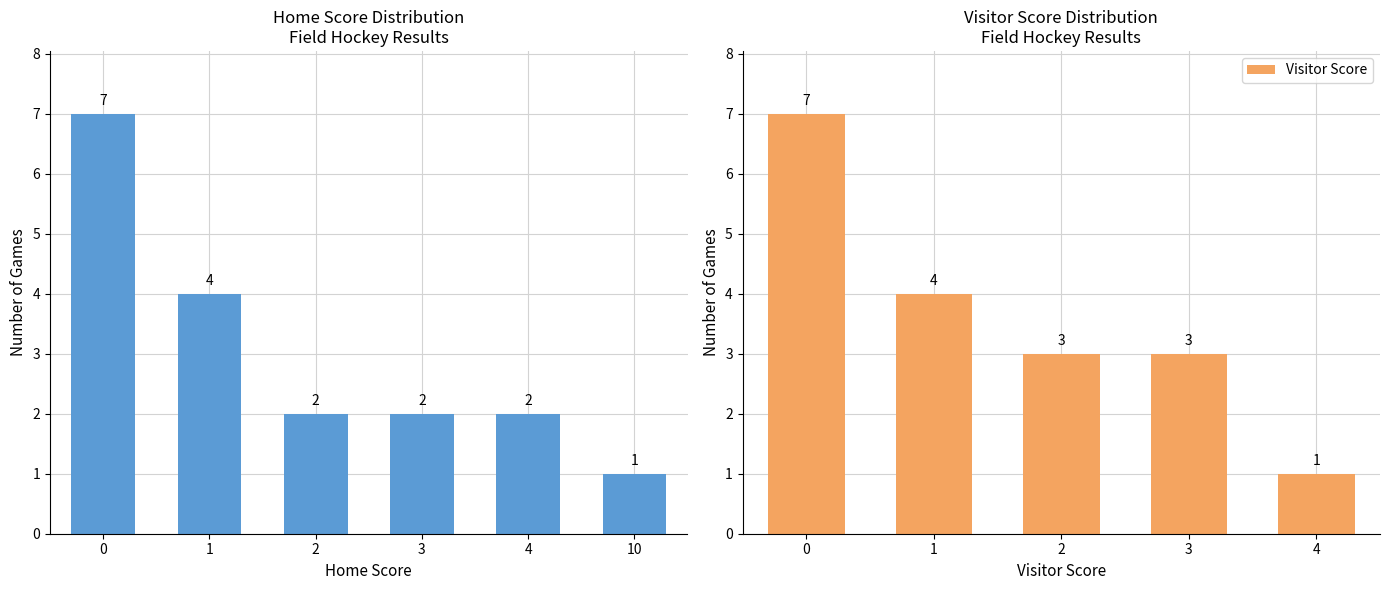

How many Visitor Score values are between 3 and 4?

3